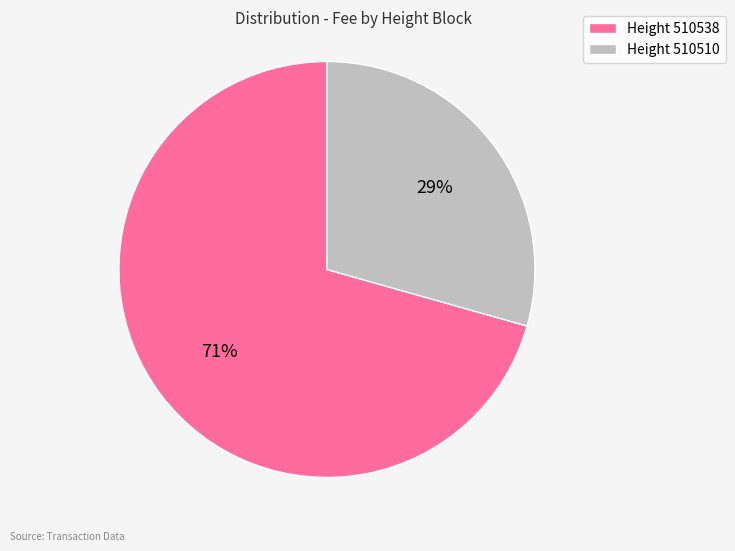

To the nearest percent, what is the average slice percentage?

50%